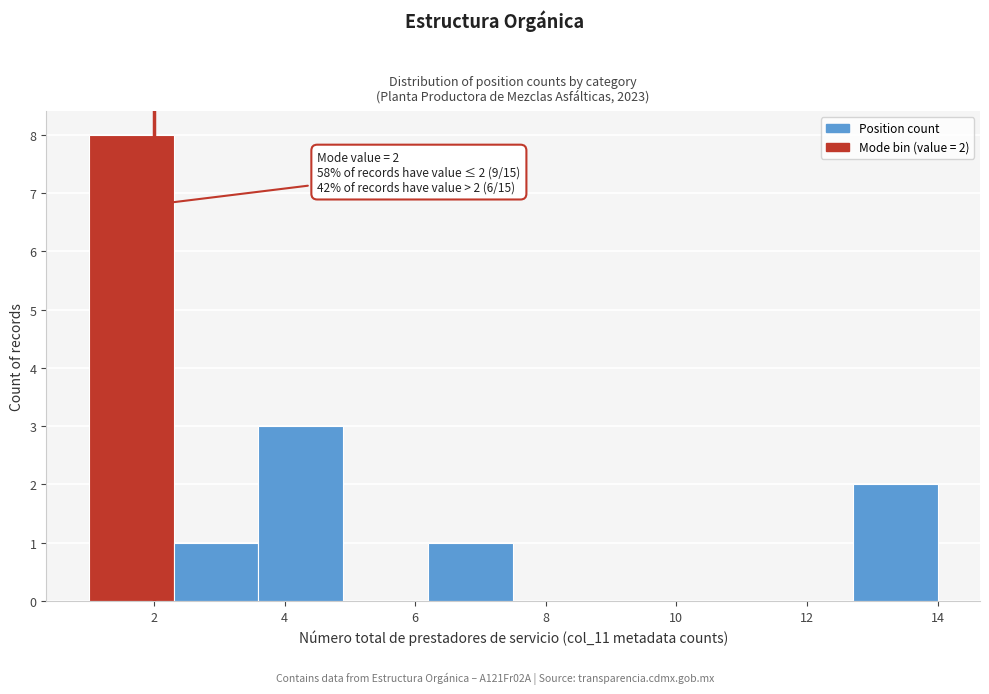

Which range on the x-axis has the tallest bar?

1.0 to 2.3